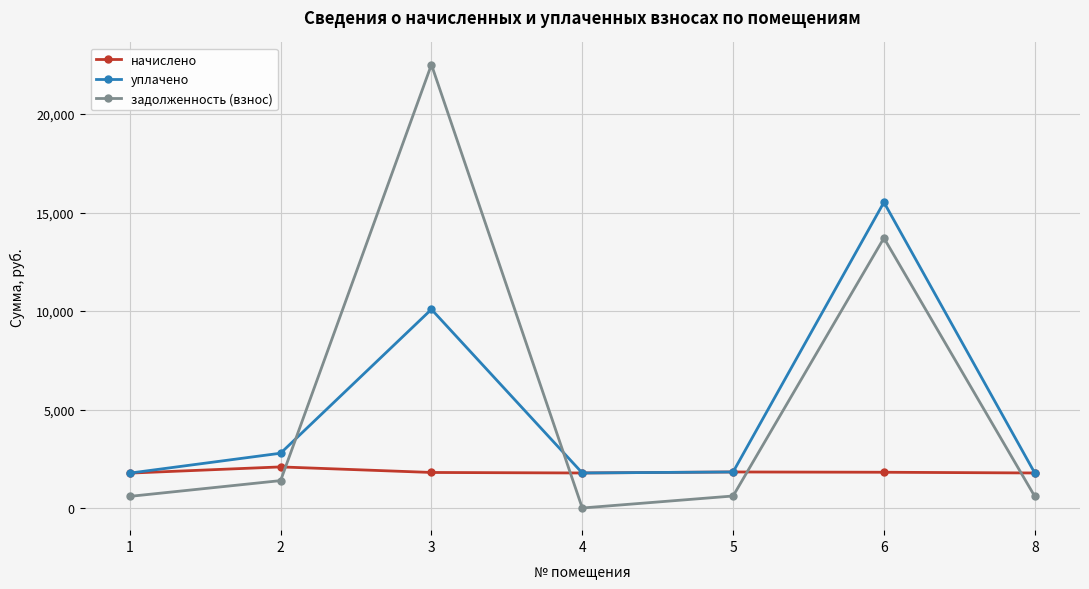

What is the spread (max minus min) of values at 5?

1219.6